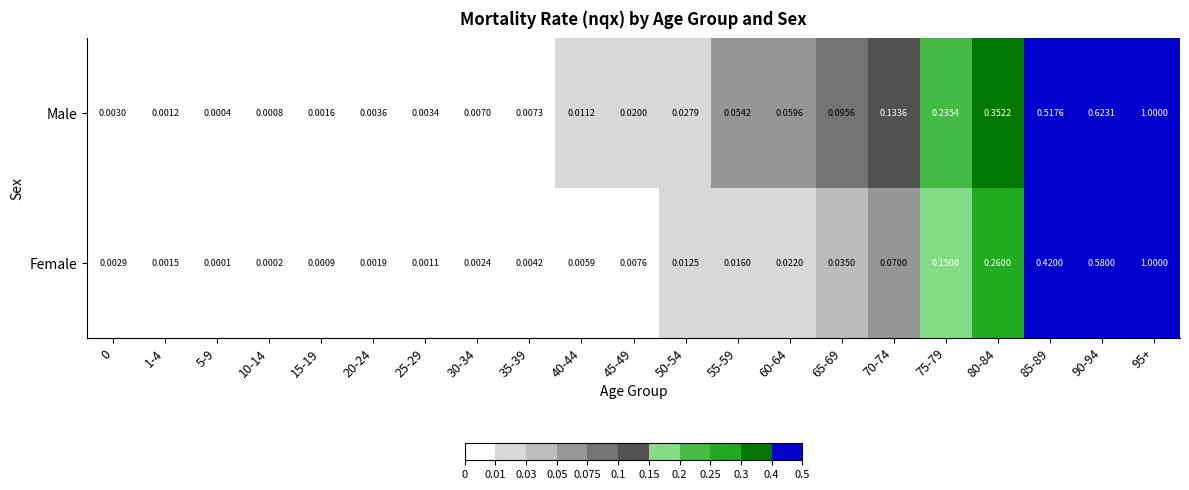

Which series has the largest range (max minus min)?

Female